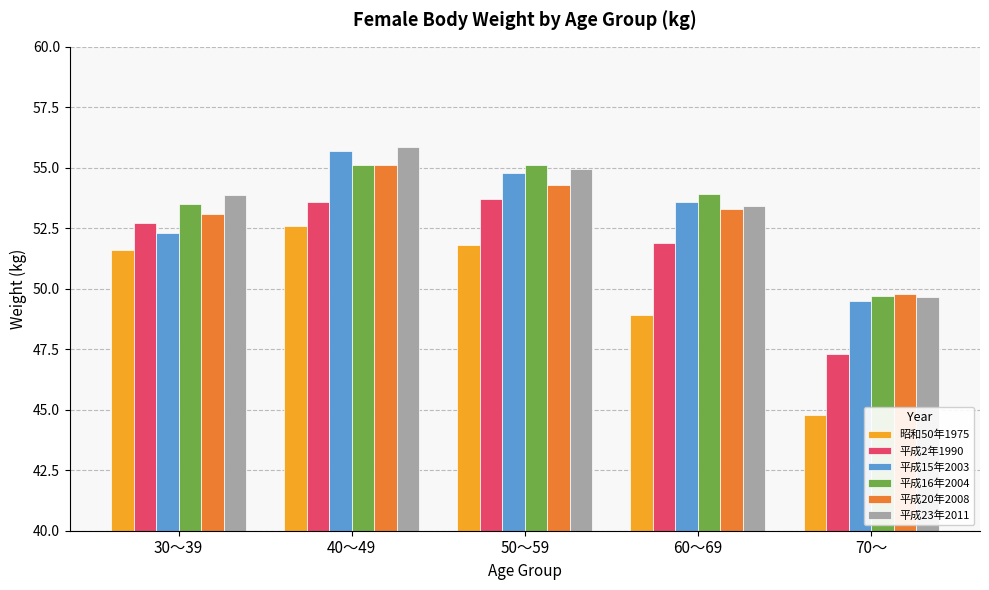

At which category does the chart reach its peak across all series?

40～49